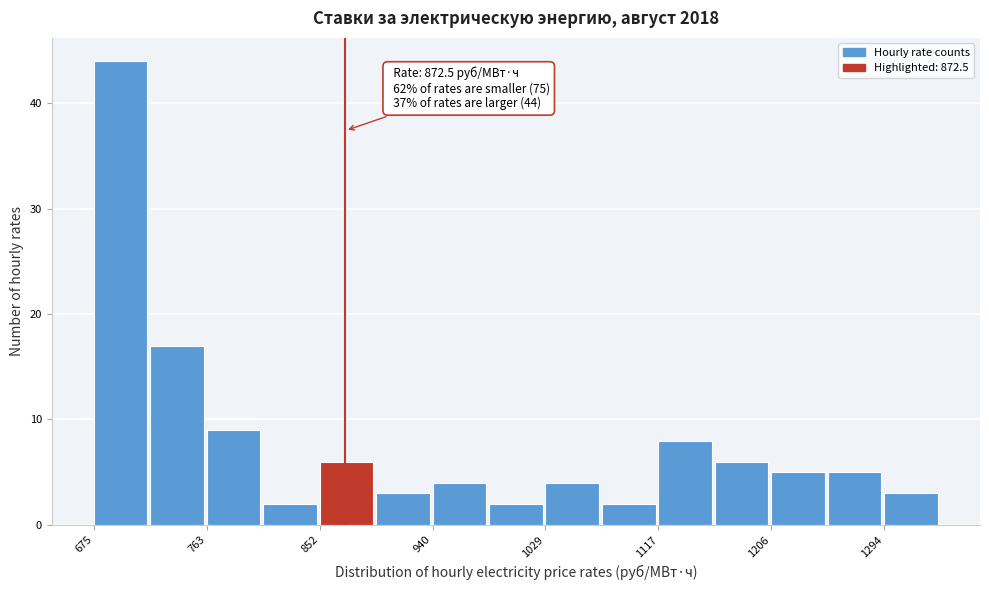

Over which range of the x-axis is the bar tallest?

680 to 720